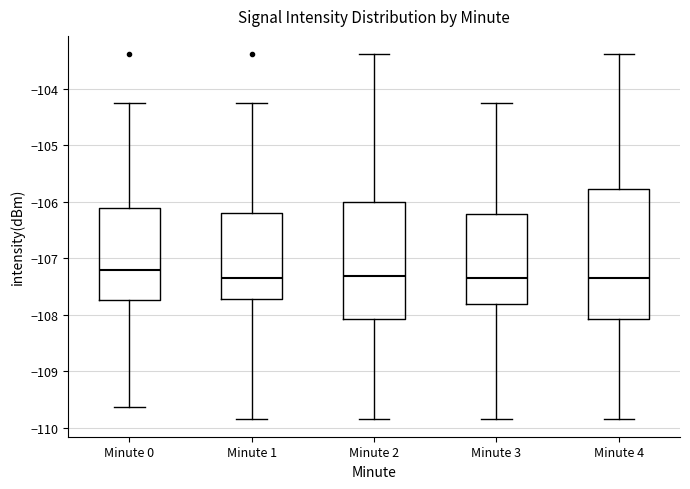

Comparing the boxes themselves (not the whiskers), which one is the tallest?

Minute 4